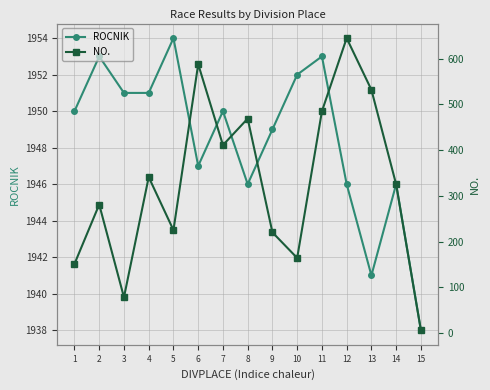

At which label is ROCNIK closest to 1946?

8